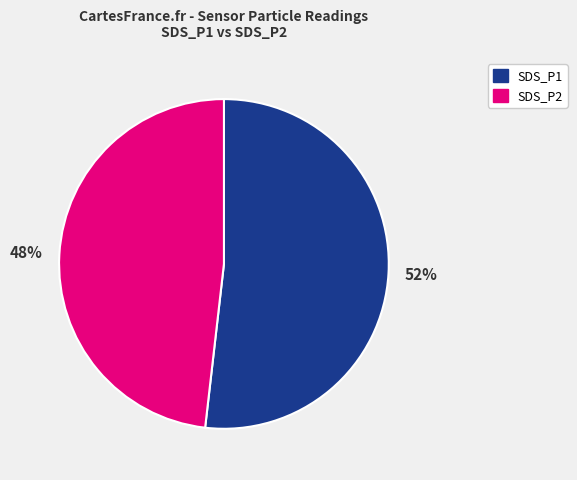

Is it true that SDS_P1 is 52% of the pie?

True